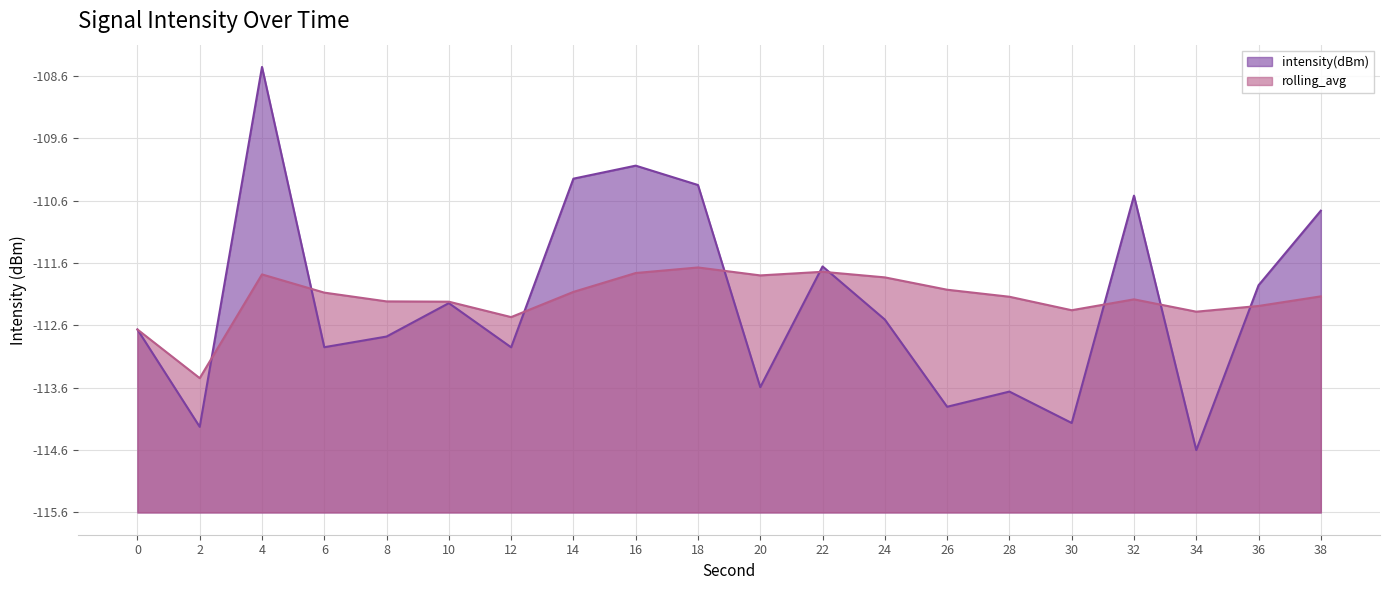

True or false: rolling_avg and intensity(dBm) cross at least once.

True